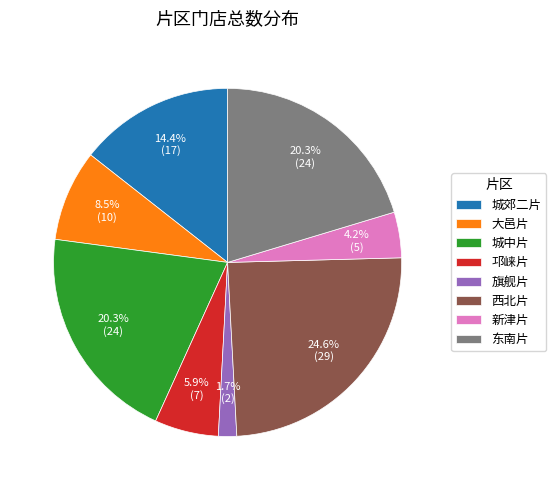

The 西北片 slice represents 25% of the pie. True or false?

True